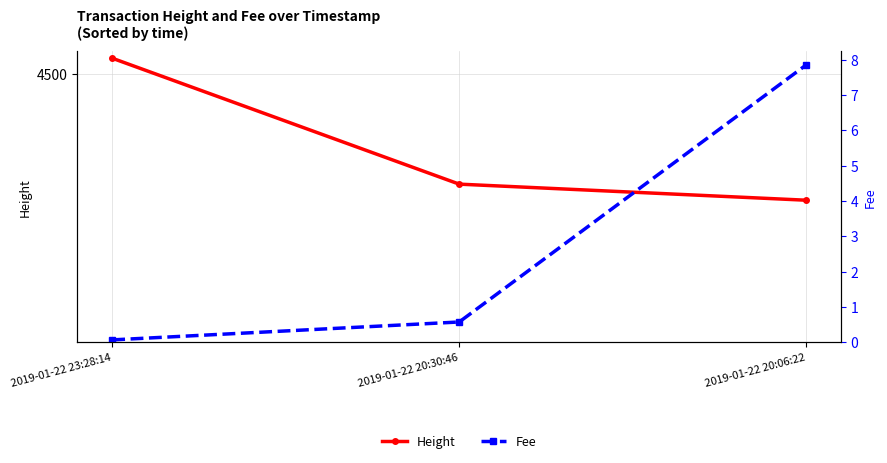

Which label corresponds to the smallest value in the chart?

2019-01-22 23:28:14